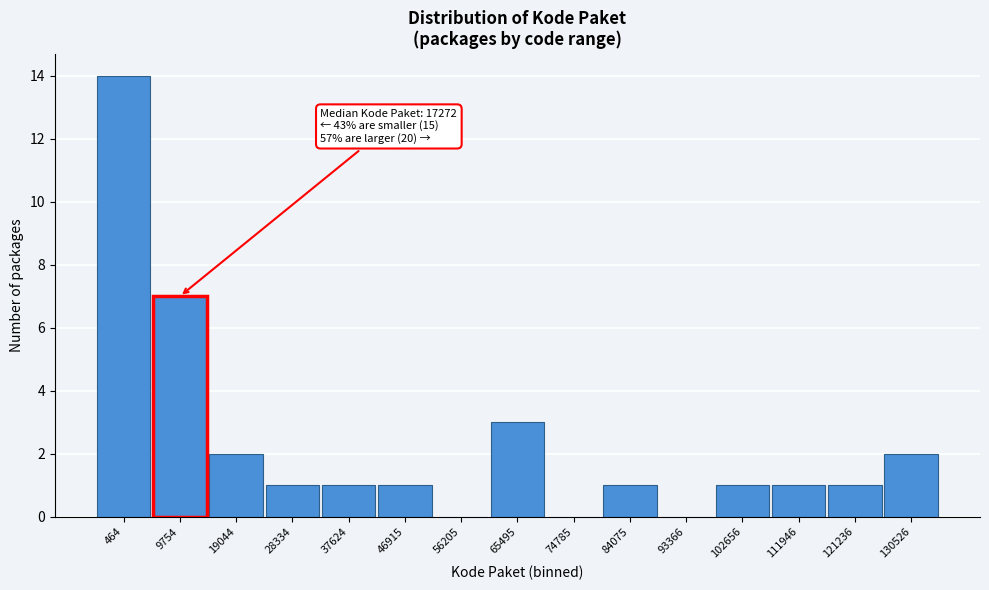

Reading left to right, transcribe all the data shown in this chart.

464=14	9754=7	19044=2	28334=1	37624=1	46915=1	56205=0	65495=3	74785=0	84075=1	93366=0	102656=1	111946=1	121236=1	130526=2